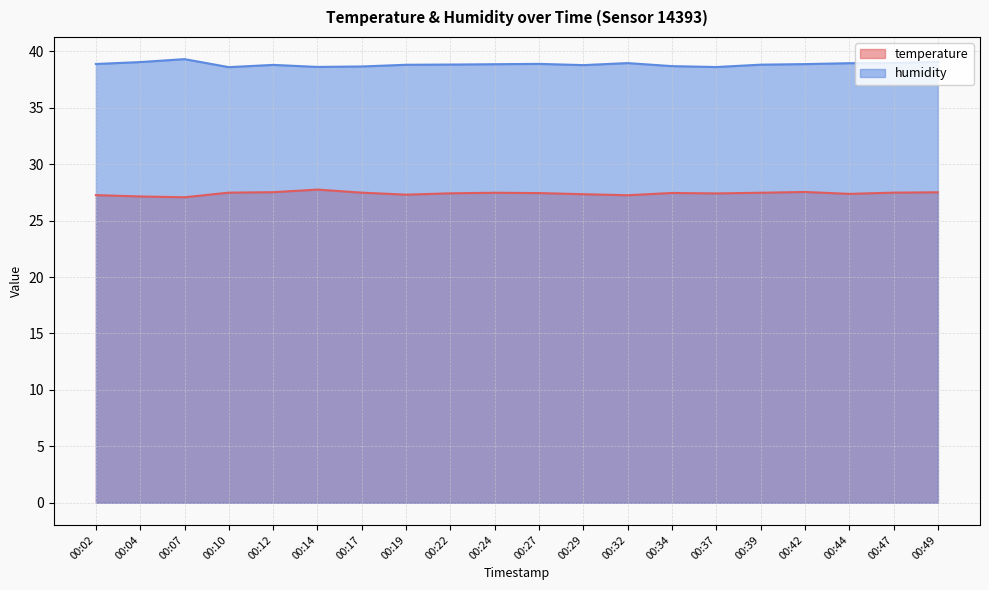

How many lines are shown in the chart?

2